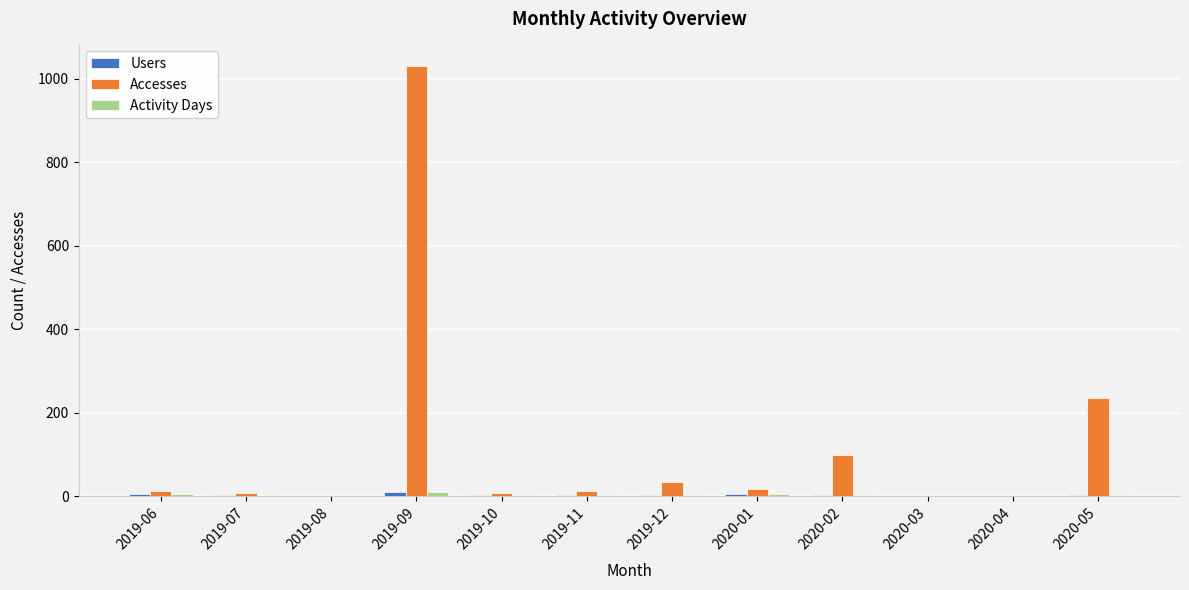

Which category has the highest value in the Accesses series?

2019-09